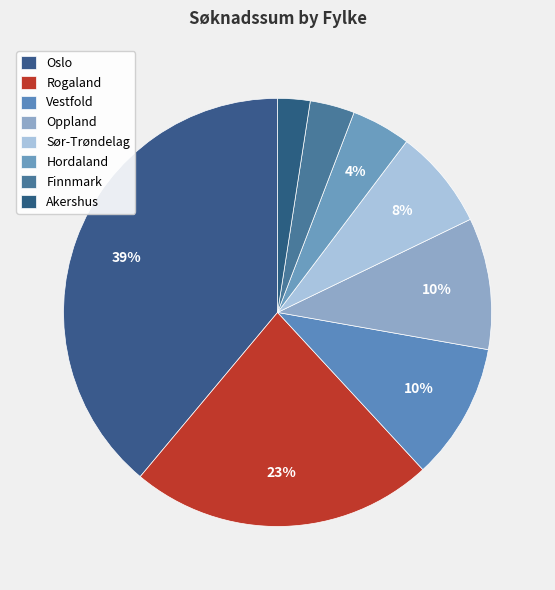

Count the number of slices in the pie.

8